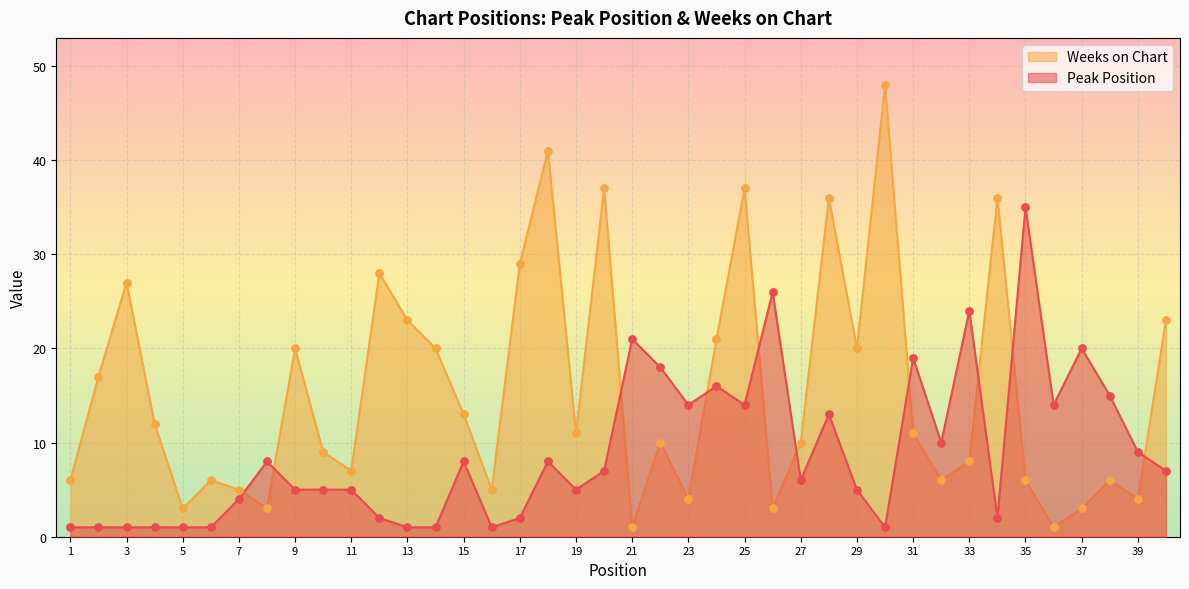

Is the value of Weeks on Chart at 18 greater than the value of Peak Position at 1?

Yes